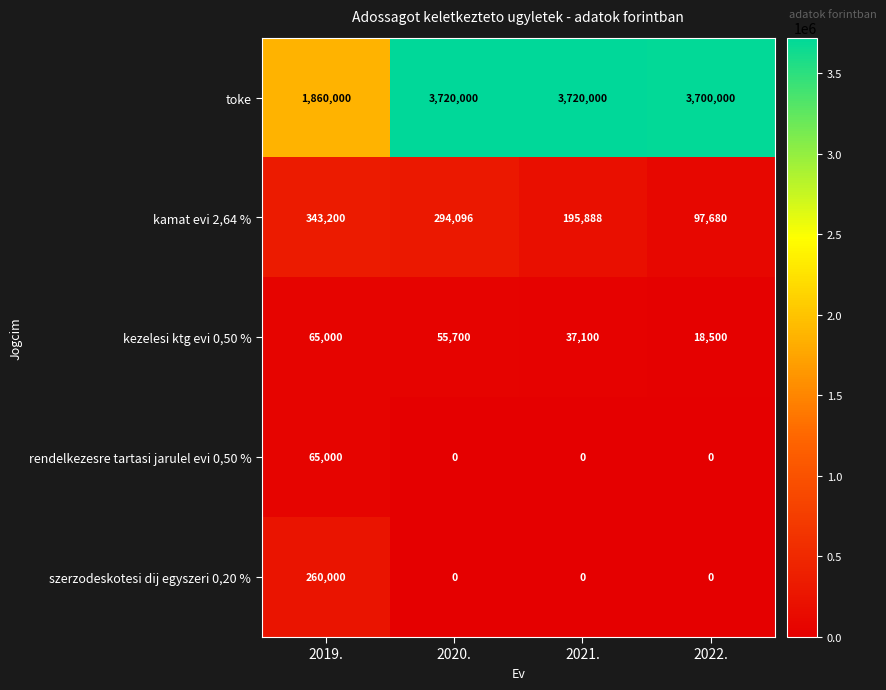

What is the total value across all series at 2022.?

3816180